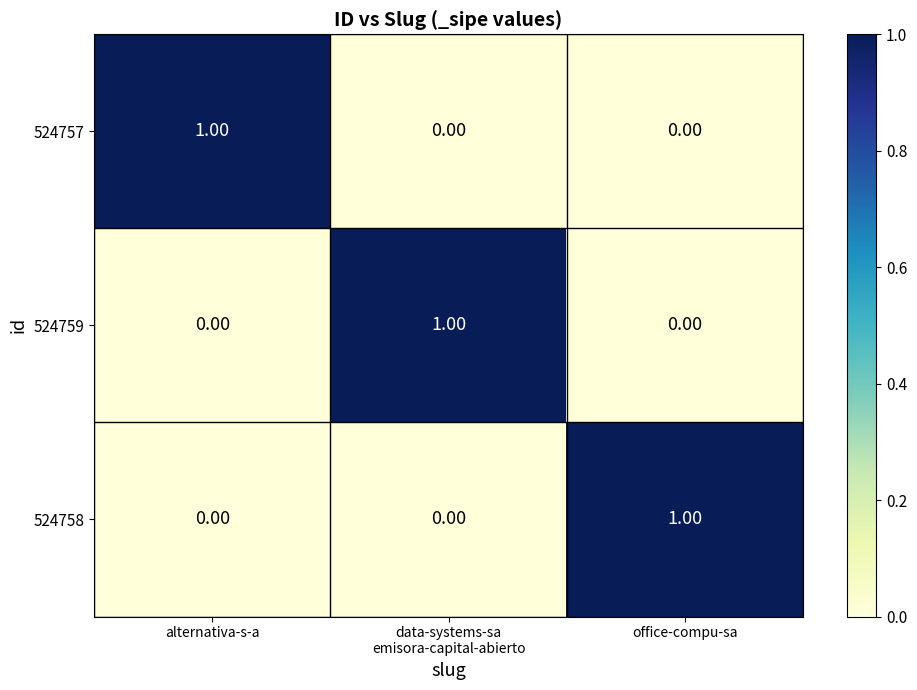

How many data points does each series have?

3